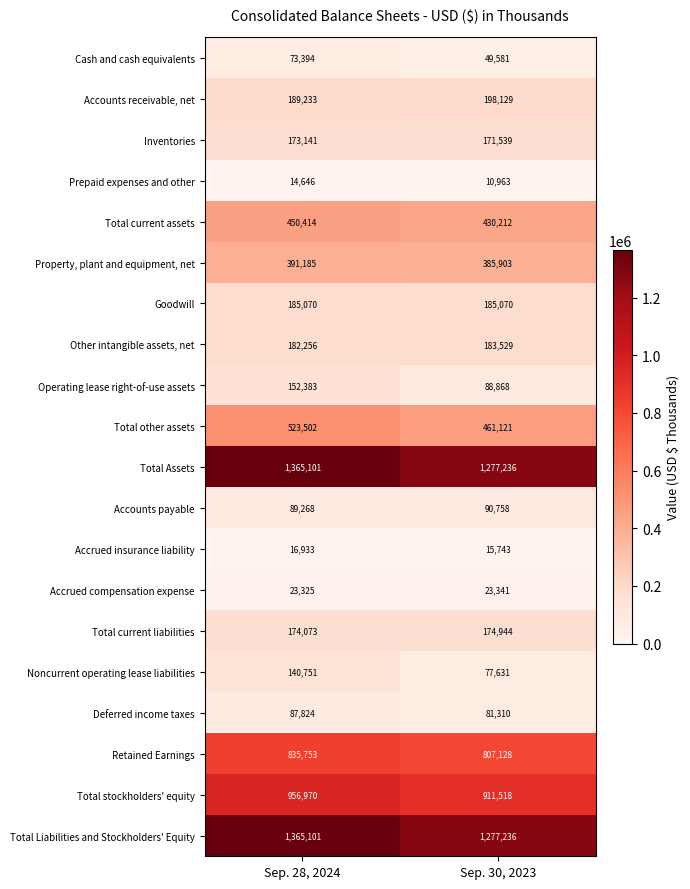

What is the spread (max minus min) of values at Sep. 28, 2024?

1350455